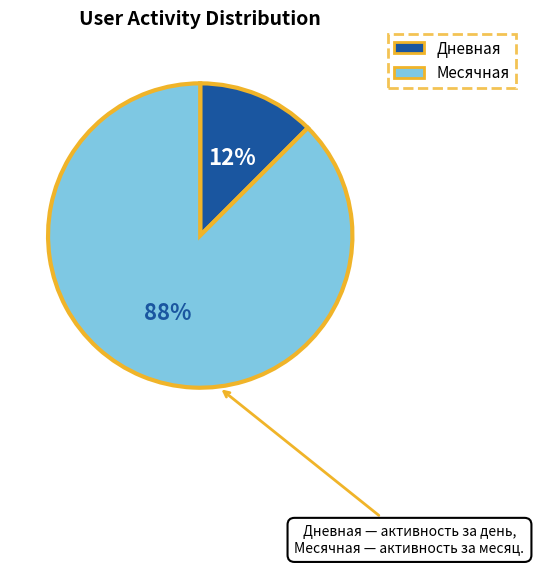

To the nearest percent, what is the average slice percentage?

50%